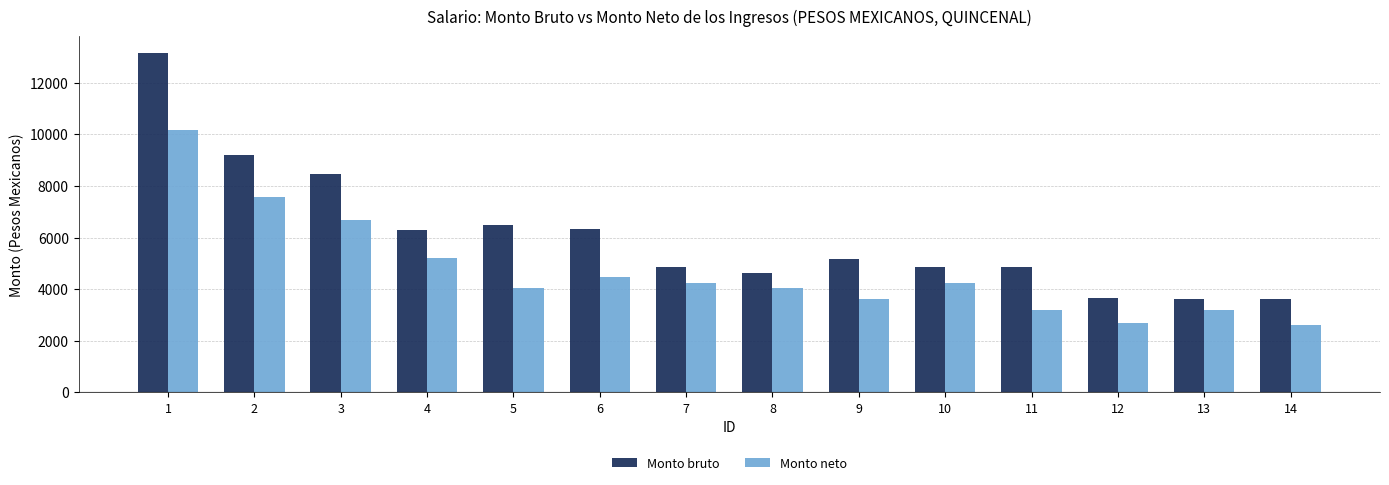

What is the value of the Monto neto bar at the 13th from the left?

3174.6